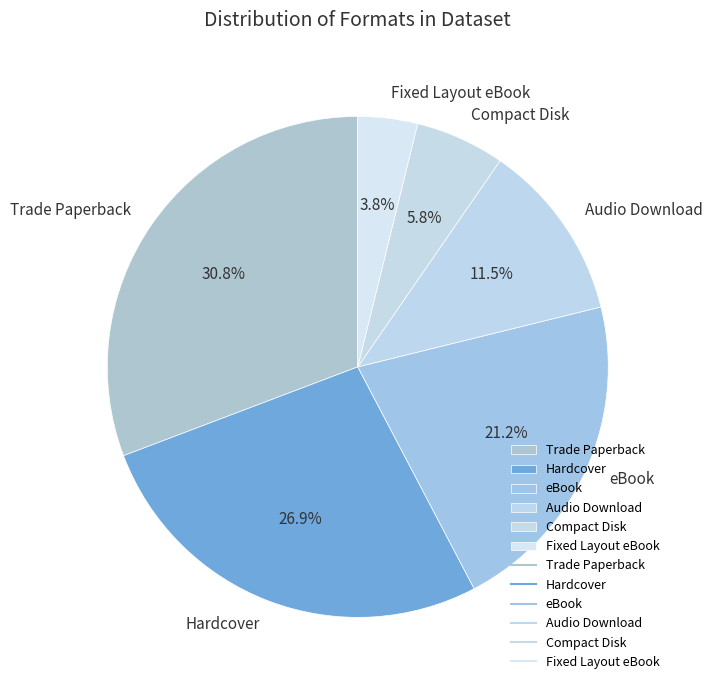

To the nearest percent, what is the difference between the Audio Download and Trade Paperback slice percentages?

19%